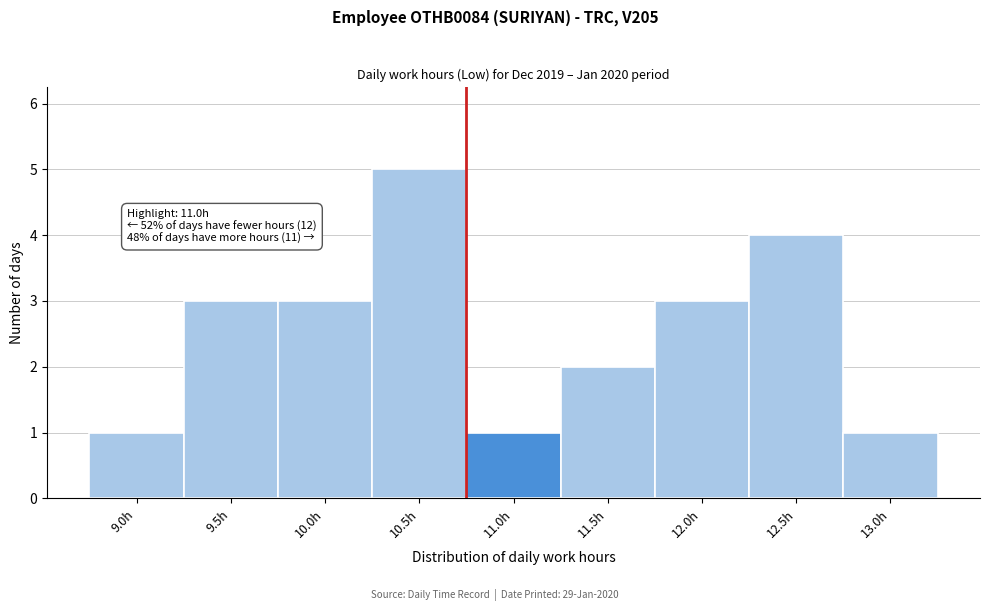

Reading left to right, what are all the values shown in this chart?

1	3	3	5	1	2	3	4	1